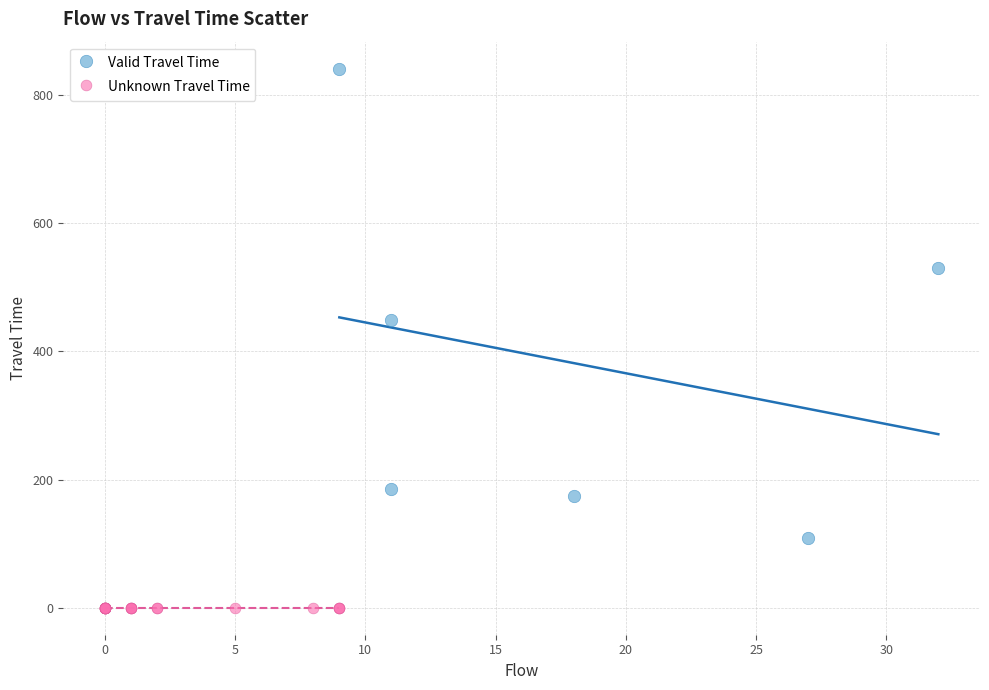

Which series reaches the maximum Y coordinate?

Valid Travel Time